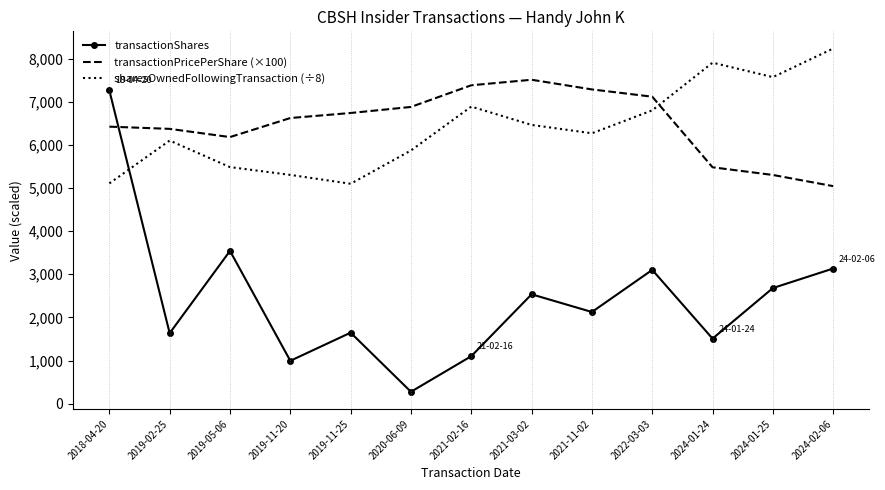

Read the transactionShares value at 2018-04-20.

7261.0